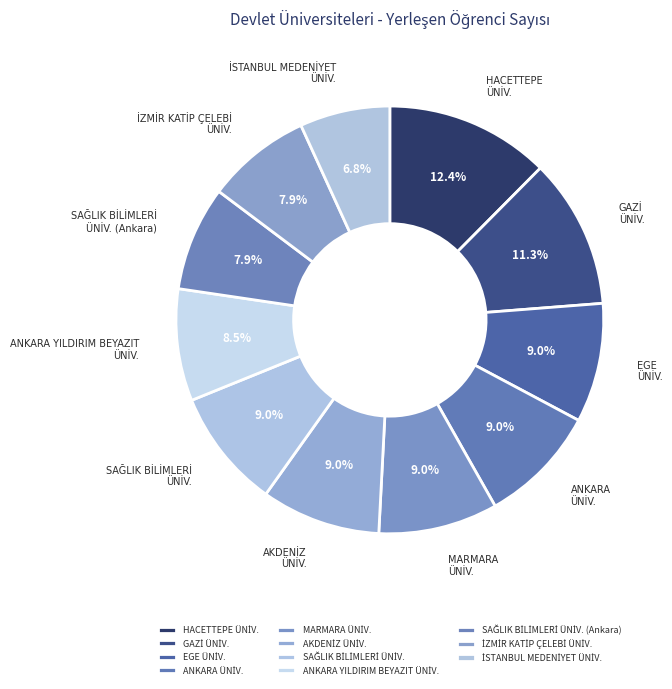

Is there a majority slice in this chart?

No